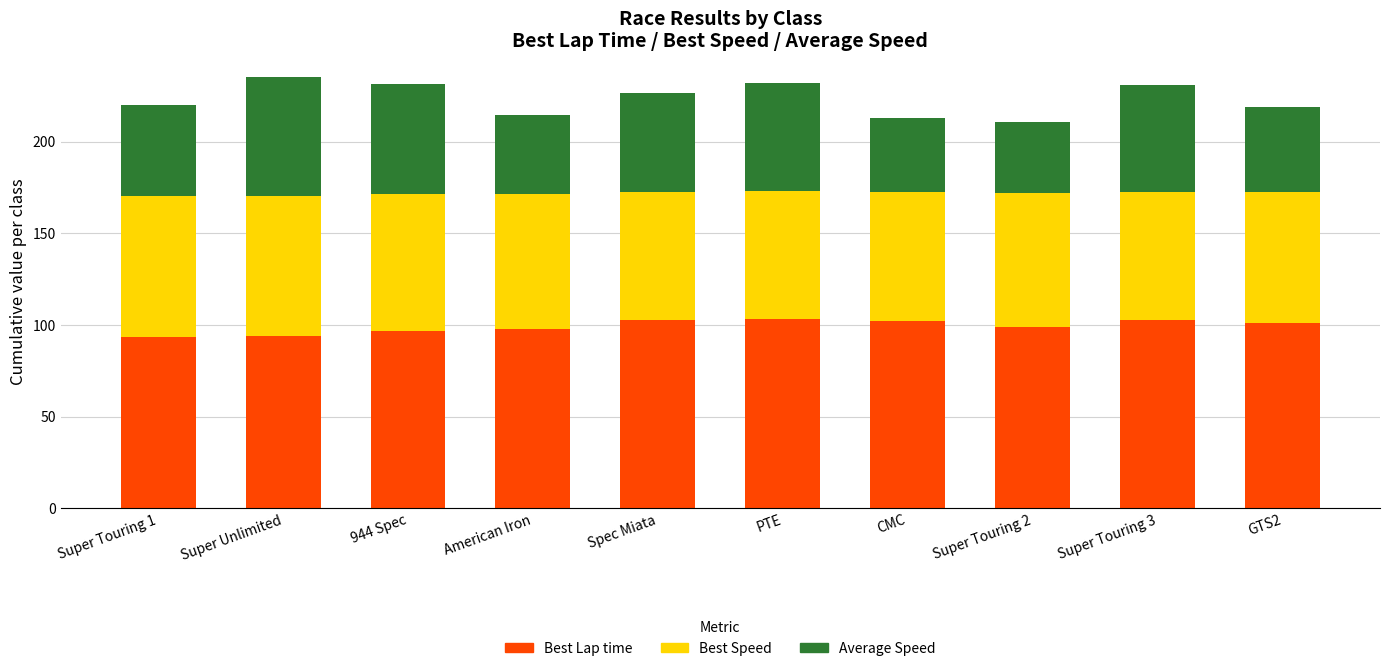

The value of Best Lap time at American Iron is 129.0. True or false?

False